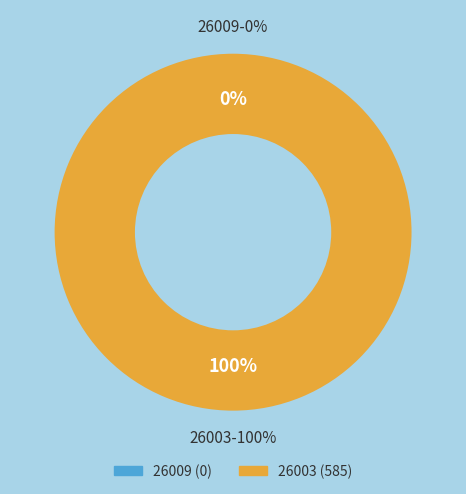

Which category has the biggest portion of the pie?

26003